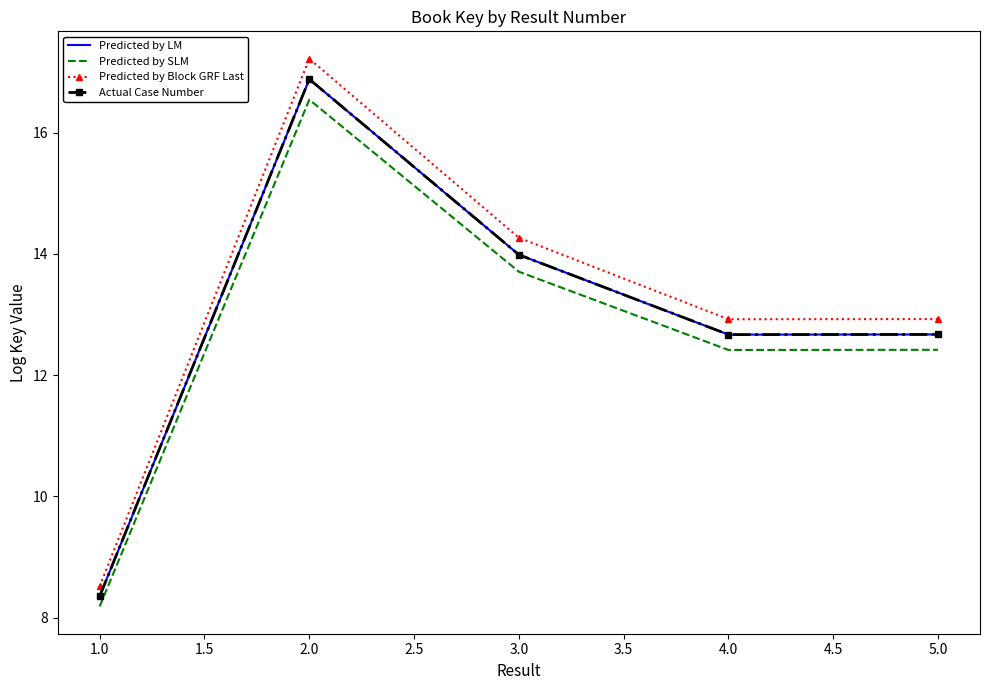

How many categories are shown in the chart?

5